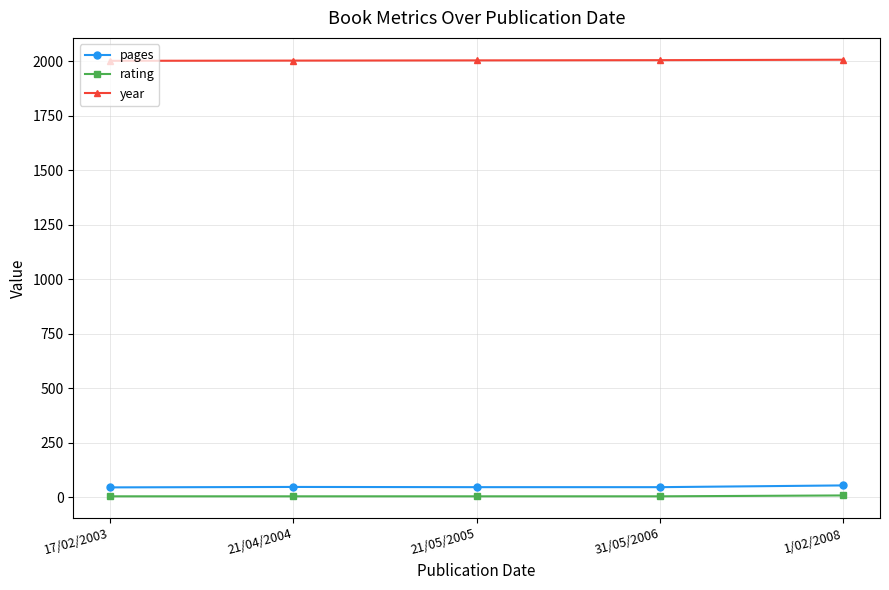

What is the highest value of the year series?

2008